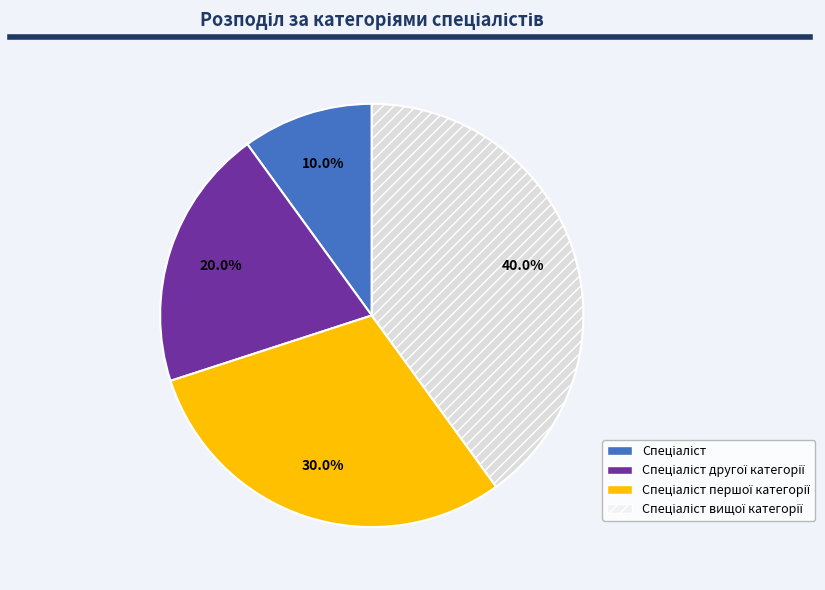

Is there any slice that represents more than half of the pie?

No